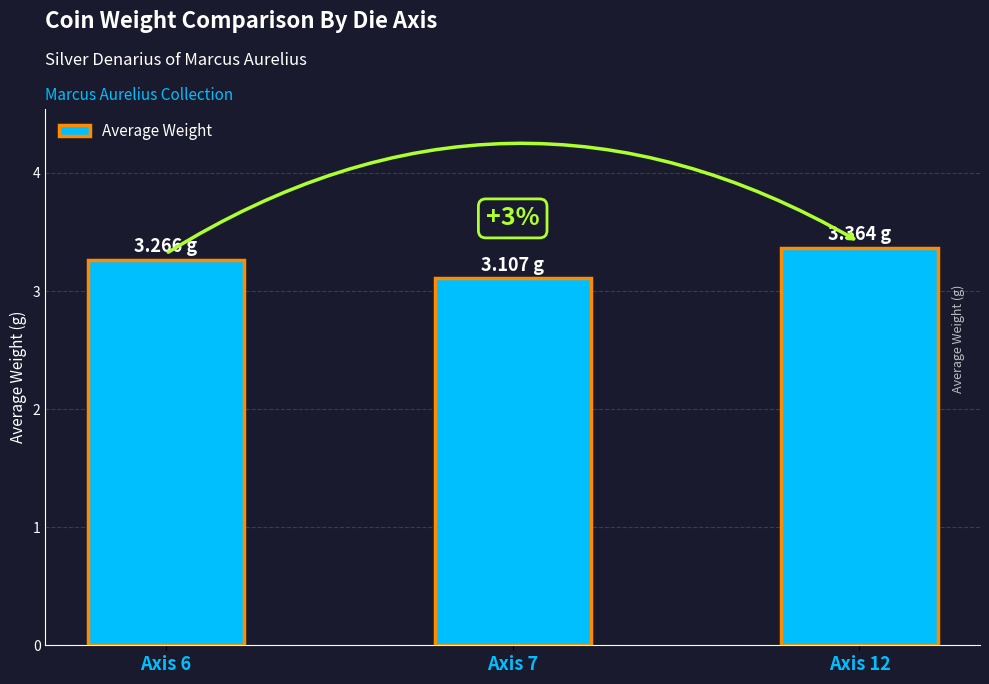

What is the difference between the values at Axis 12 and Axis 7?

0.3